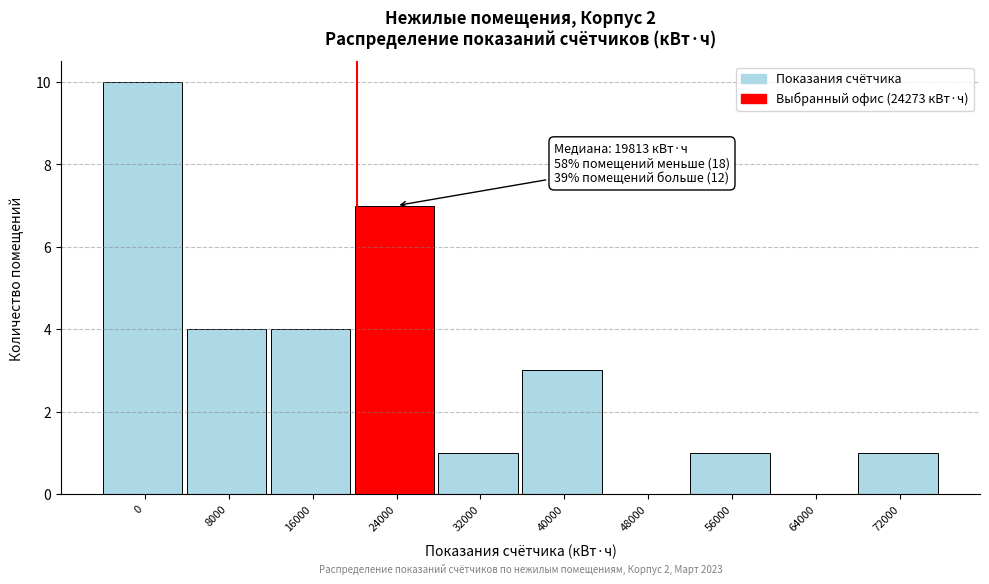

Reading left to right, extract all data points from this chart.

0=10	8000=4	16000=4	24000=7	32000=1	40000=3	48000=0	56000=1	64000=0	72000=1